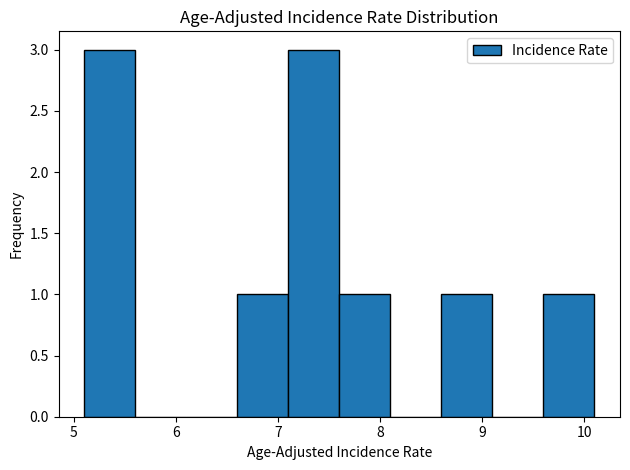

Reading left to right, list every bar in this chart as the range it spans on the x-axis followed by its height. The values are not printed on the chart, so give them approximately, as read against the axis.

5.1 to 5.6: 3
5.6 to 6.1: 0
6.1 to 6.6: 0
6.6 to 7.1: 1
7.1 to 7.6: 3
7.6 to 8.1: 1
8.1 to 8.6: 0
8.6 to 9.1: 1
9.1 to 9.6: 0
9.6 to 10.1: 1